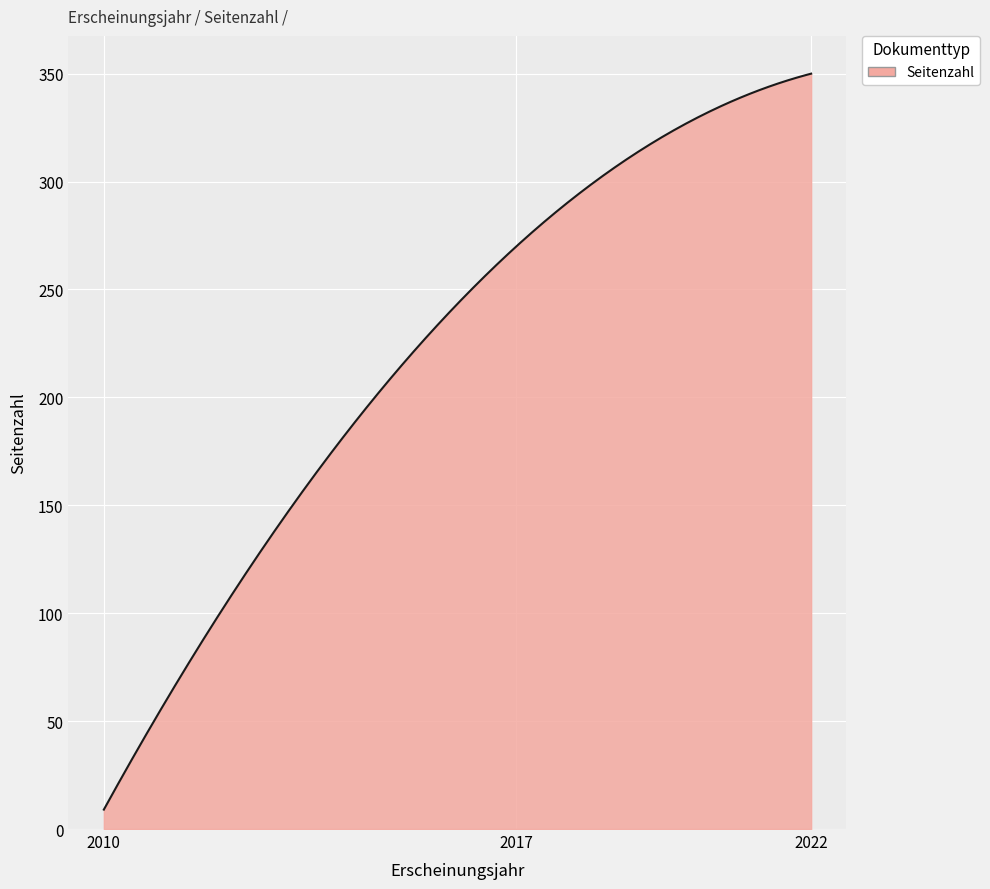

How many categories are shown in the chart?

300